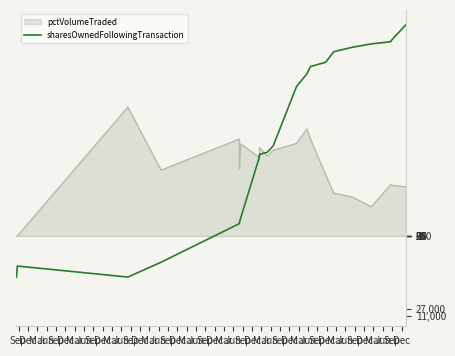

What is the change in value from Dec to Dec?

+43750